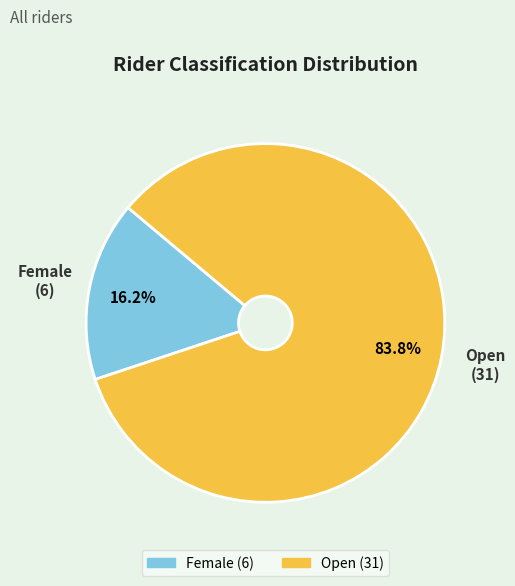

To the nearest percent, what portion does Female represent?

16%